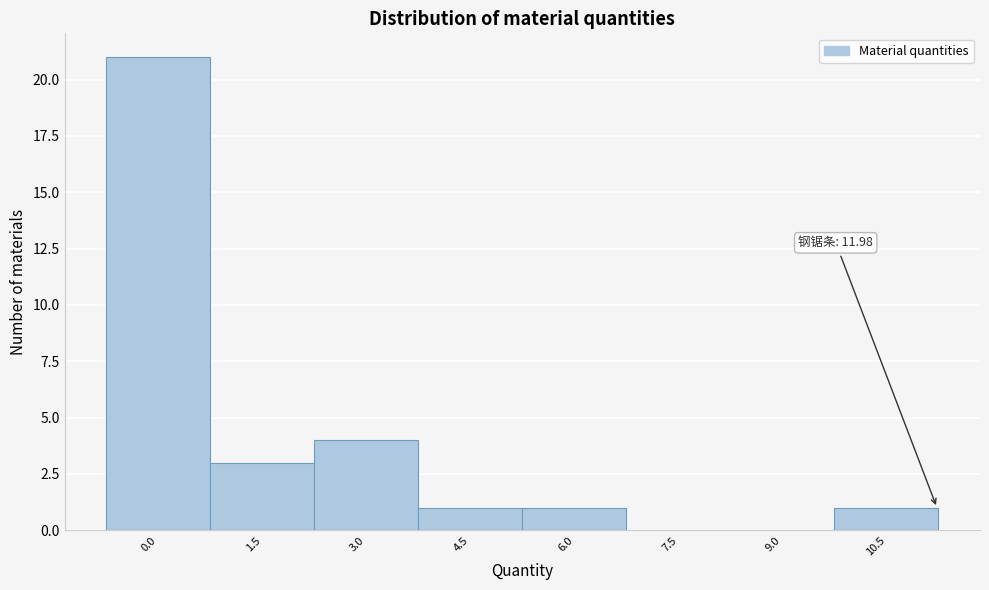

Reading left to right, list all the values displayed in this chart.

0.0=21	1.5=3	3.0=4	4.5=1	6.0=1	7.5=0	9.0=0	10.5=1